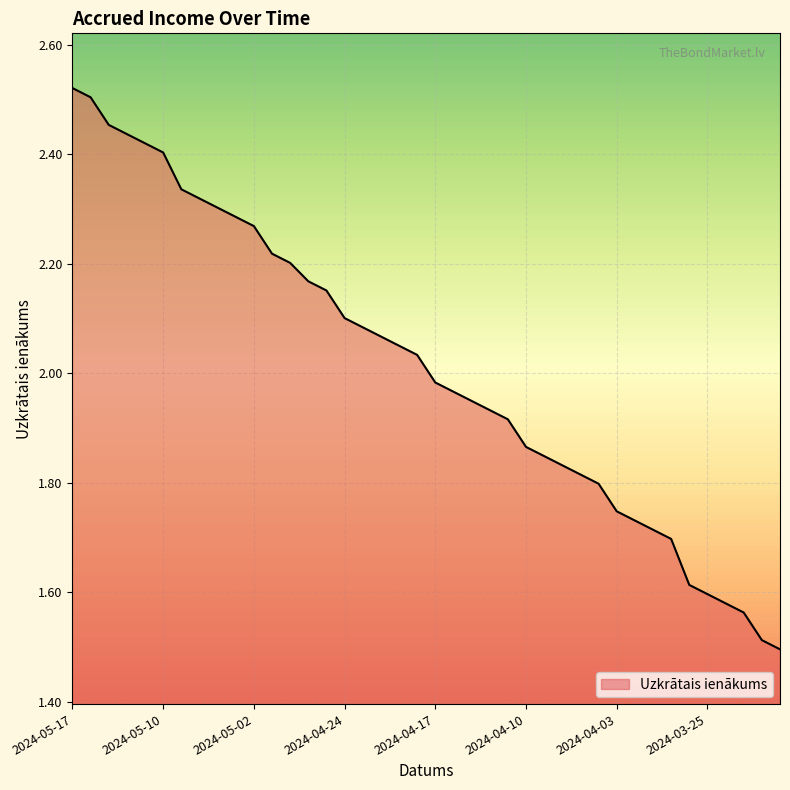

List the labels in order of value, smallest first.

2024-03-19, 2024-03-20, 2024-03-21, 2024-03-22, 2024-03-25, 2024-03-26, 2024-03-27, 2024-03-28, 2024-04-02, 2024-04-03, 2024-04-04, 2024-04-05, 2024-04-08, 2024-04-09, 2024-04-10, 2024-04-11, 2024-04-12, 2024-04-15, 2024-04-16, 2024-04-17, 2024-04-18, 2024-04-19, 2024-04-22, 2024-04-23, 2024-04-24, 2024-04-25, 2024-04-26, 2024-04-29, 2024-04-30, 2024-05-02, 2024-05-03, 2024-05-06, 2024-05-07, 2024-05-08, 2024-05-10, 2024-05-13, 2024-05-14, 2024-05-15, 2024-05-16, 2024-05-17